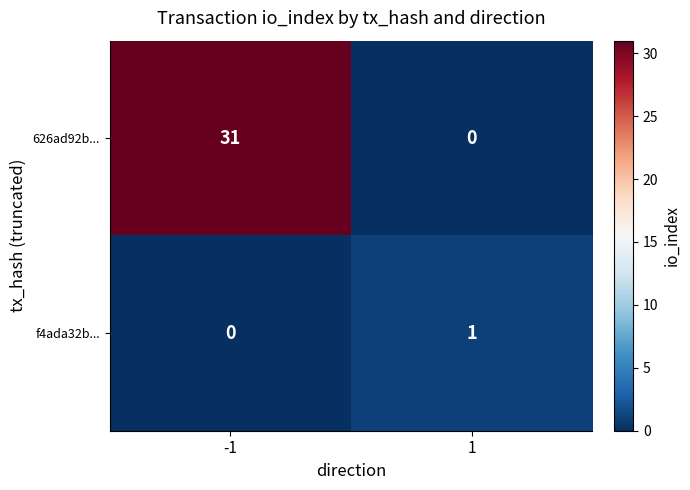

What is the difference between the maximum and minimum values in the 626ad92b... series?

31